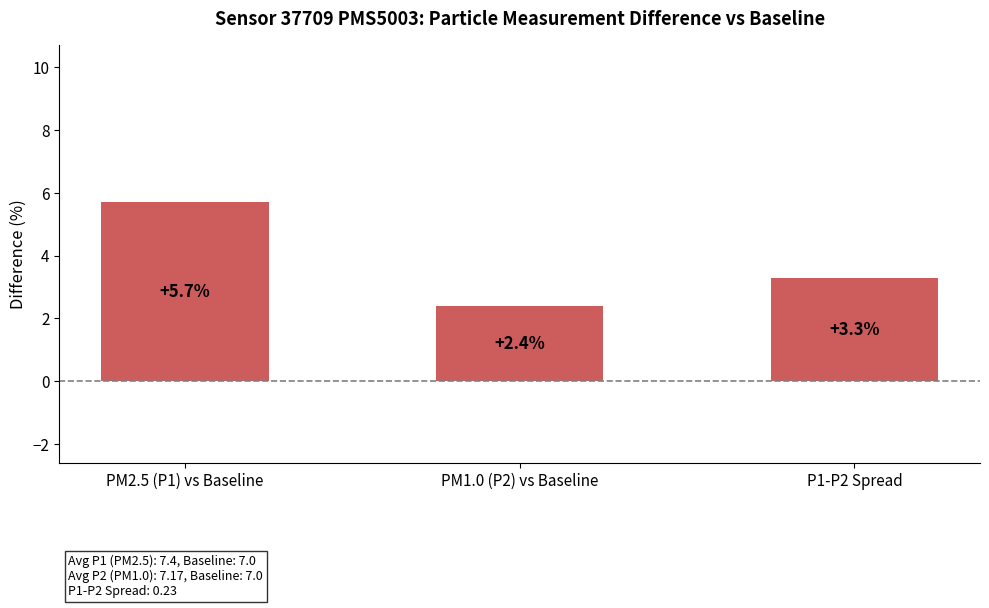

List the labels in order of value, largest first.

PM2.5 (P1) vs Baseline, P1-P2 Spread, PM1.0 (P2) vs Baseline